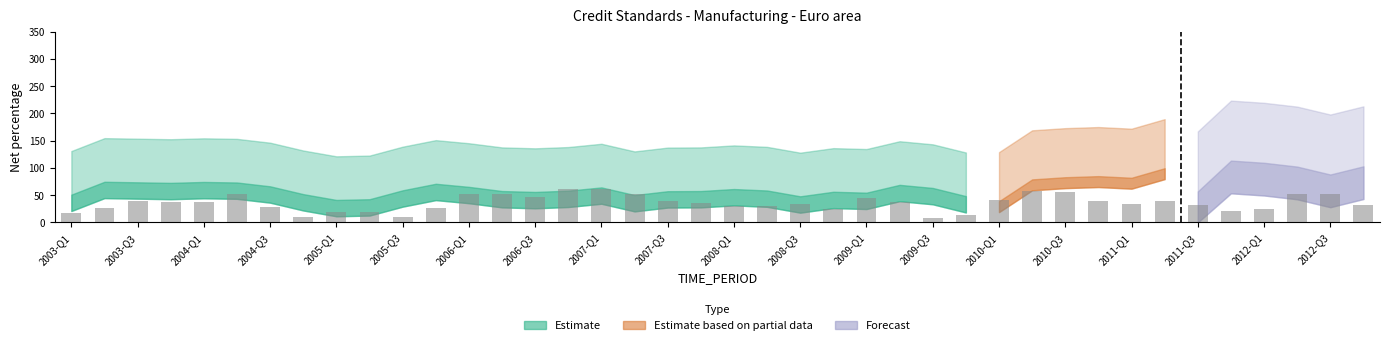

What is the sum of all values?

1426.5